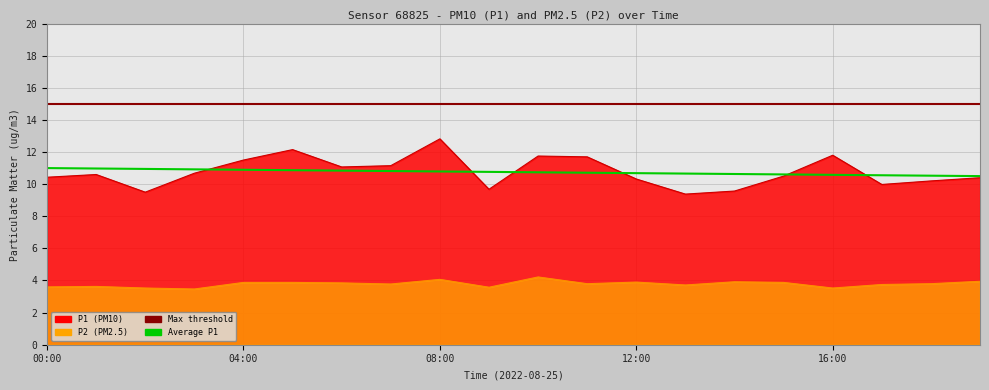

What is the average value of the P2 series?

3.8